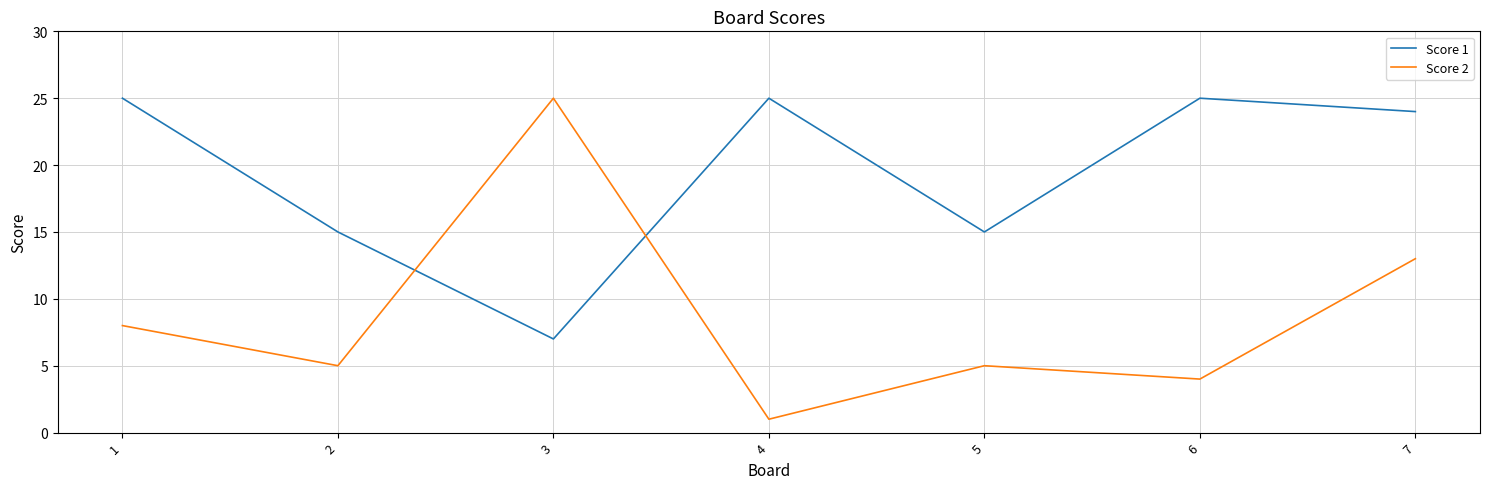

Is it true that Score 1 equals 25 at 4?

True